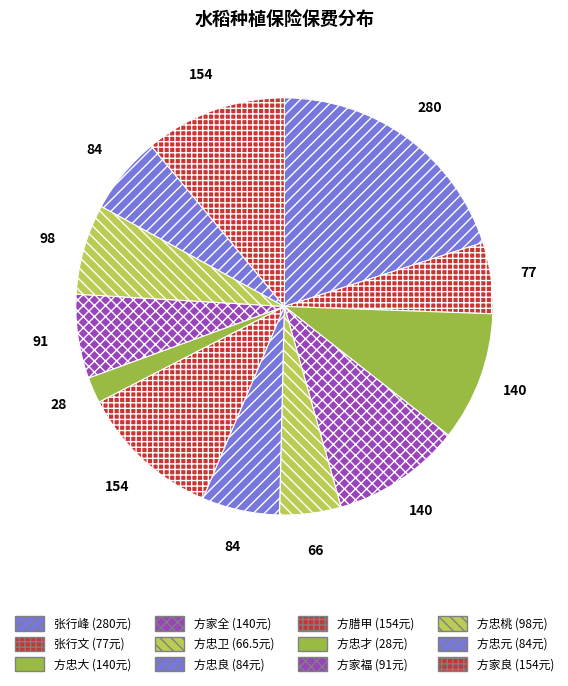

Which category has the biggest portion of the pie?

张行峰